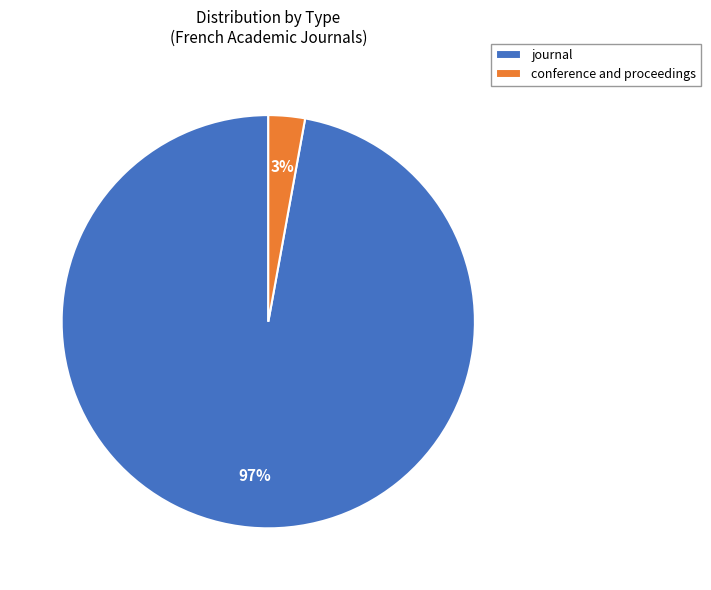

Which category has the biggest portion of the pie?

journal